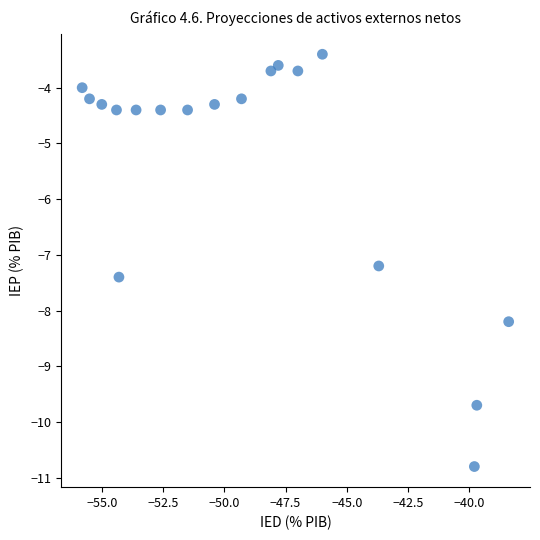

What Y value in the scatter plot is closest to -7?

-7.2